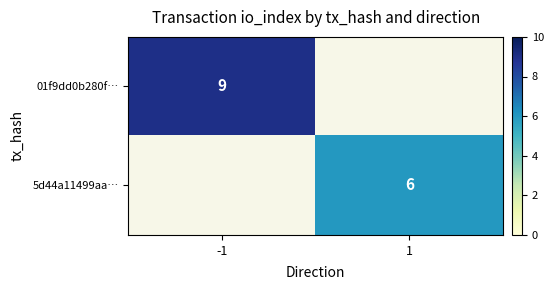

The value of 5d44a11499aa… at 1 is 6. True or false?

True